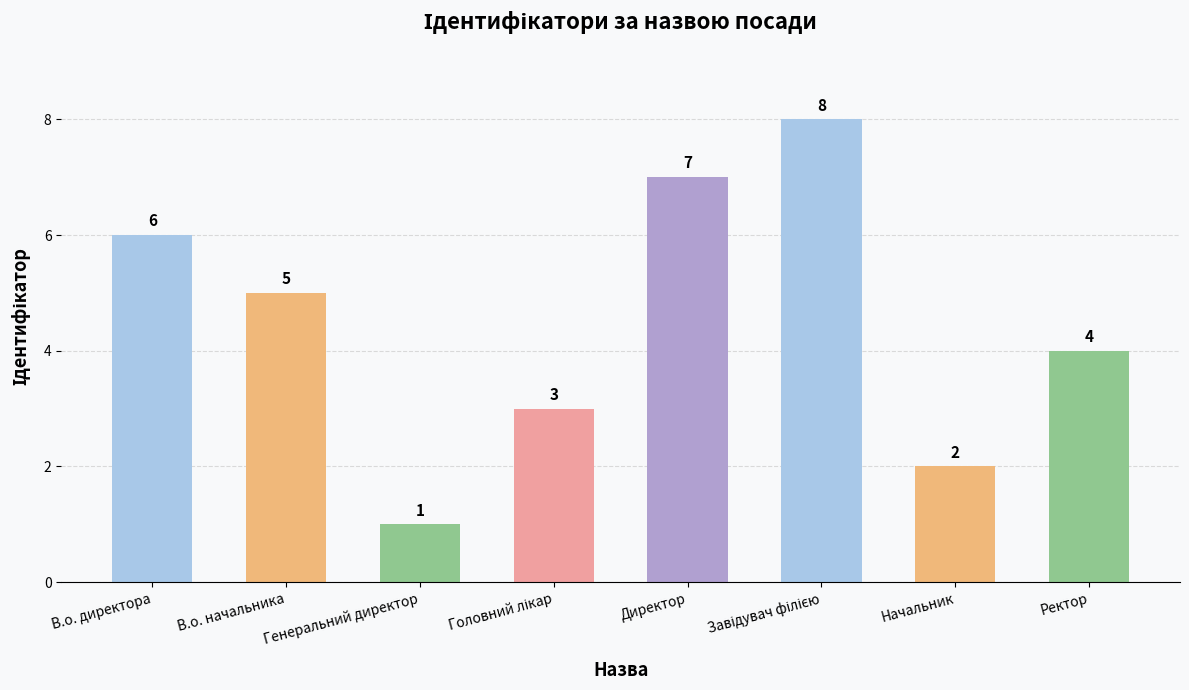

What is the difference between the second highest and minimum values?

6